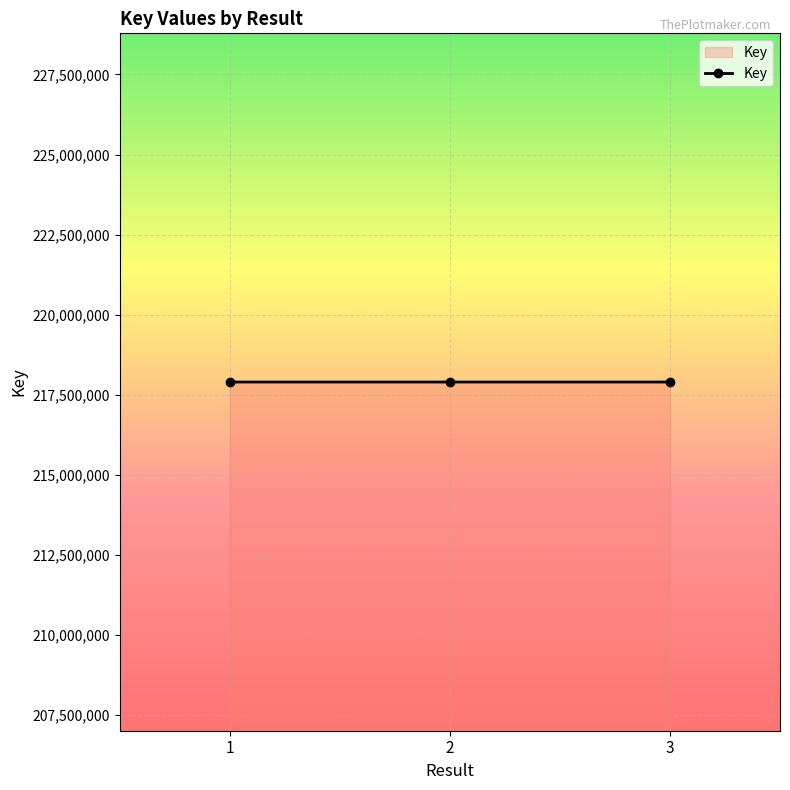

What value does the data have at 2, to the nearest 5?

217891315